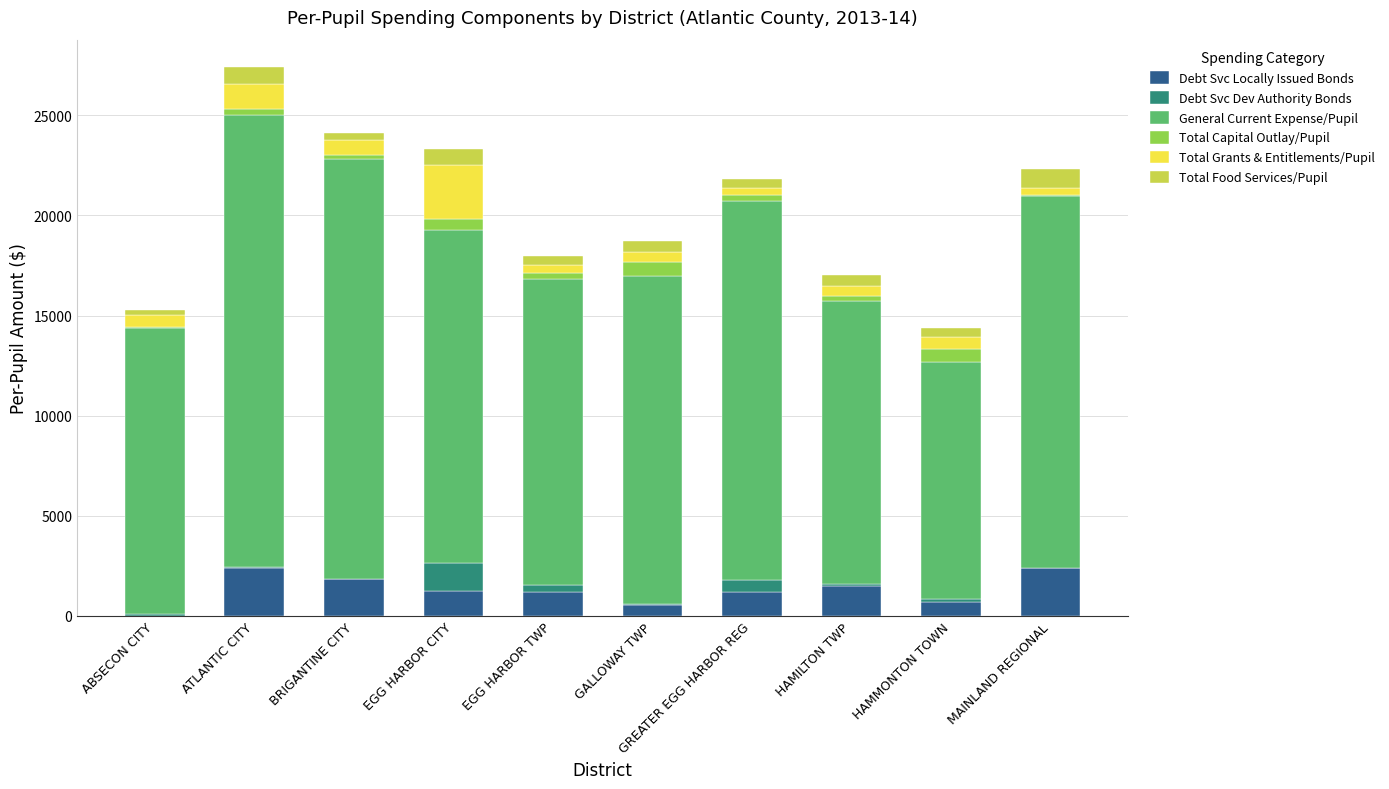

What is the highest value of the Debt Svc Locally Issued Bonds series?

2405.1